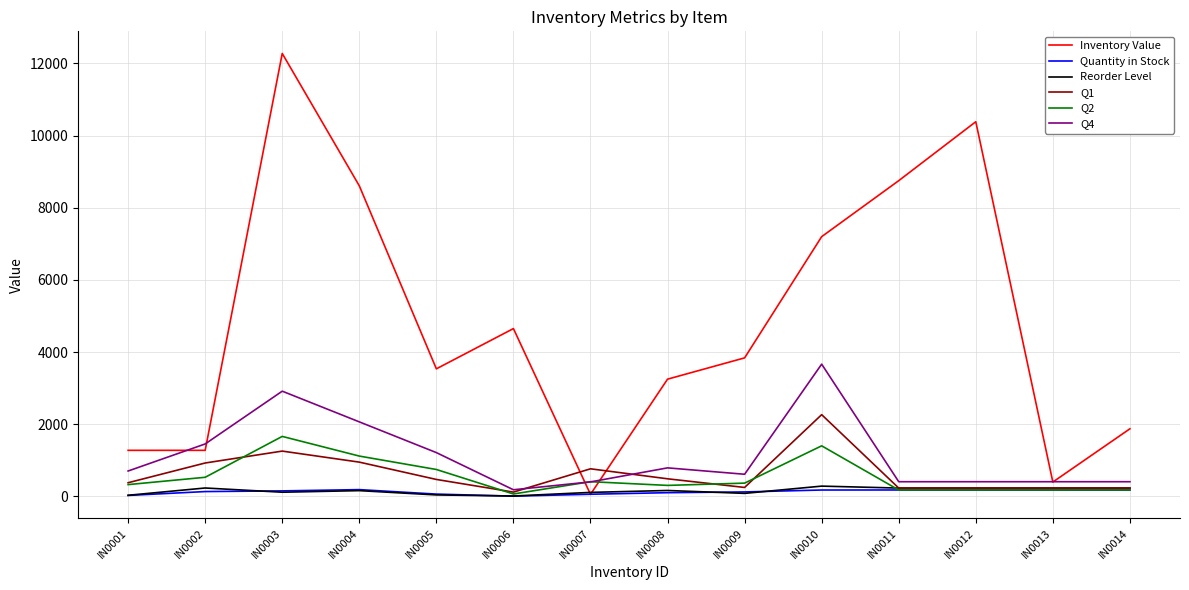

Is the value of Reorder Level at IN0001 greater than the value of Inventory Value at IN0006?

No